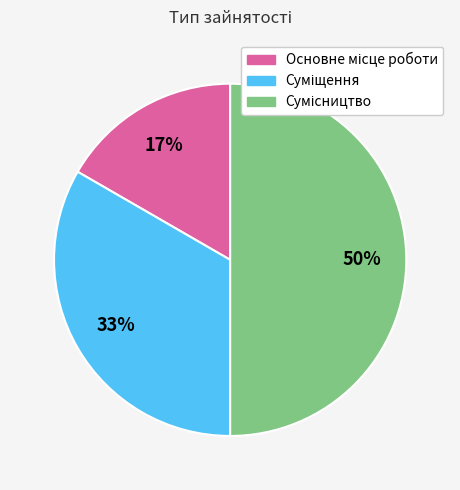

To the nearest percent, what is the difference between the largest and smallest slice percentages?

33%